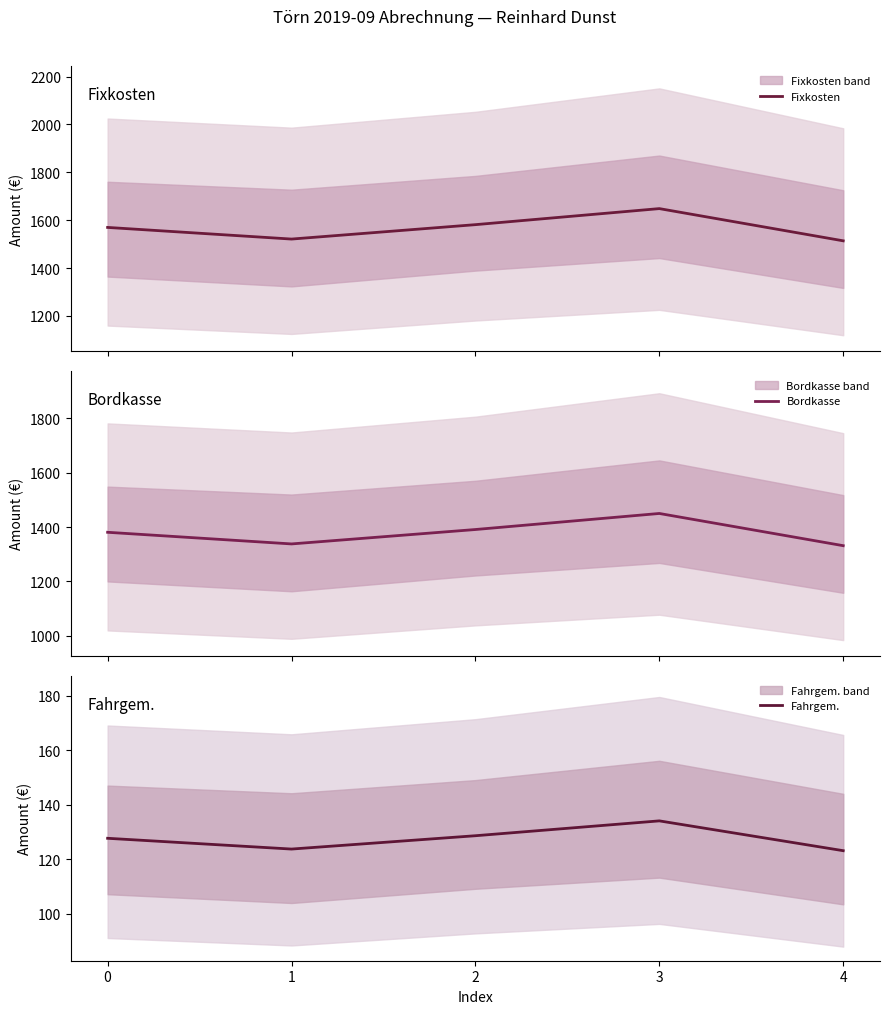

Is it true that Bordkasse equals 1338.0 at 1?

True